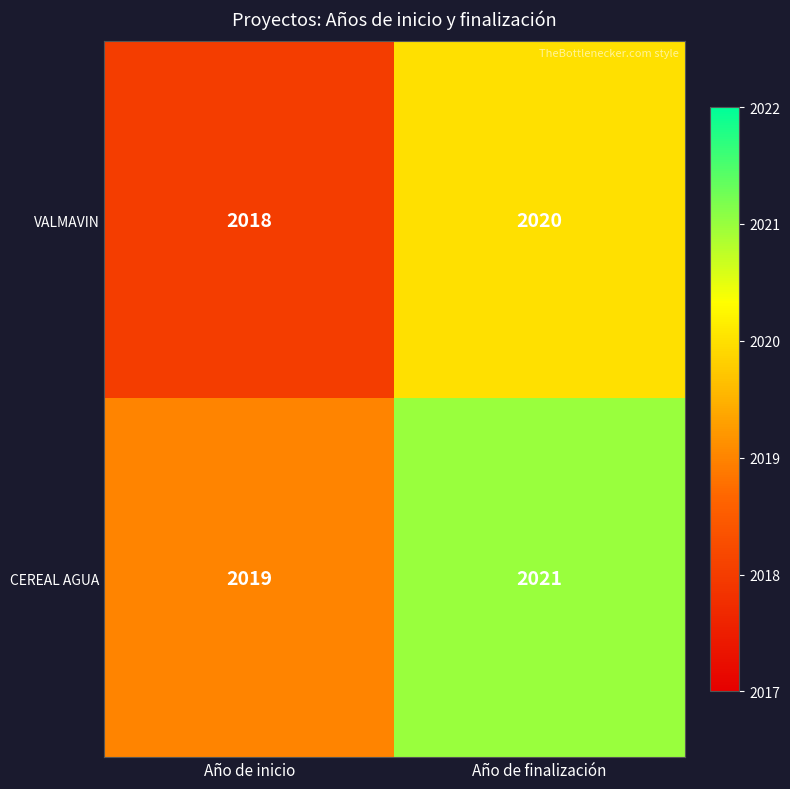

What value does the CEREAL AGUA series have at Año de inicio?

2019